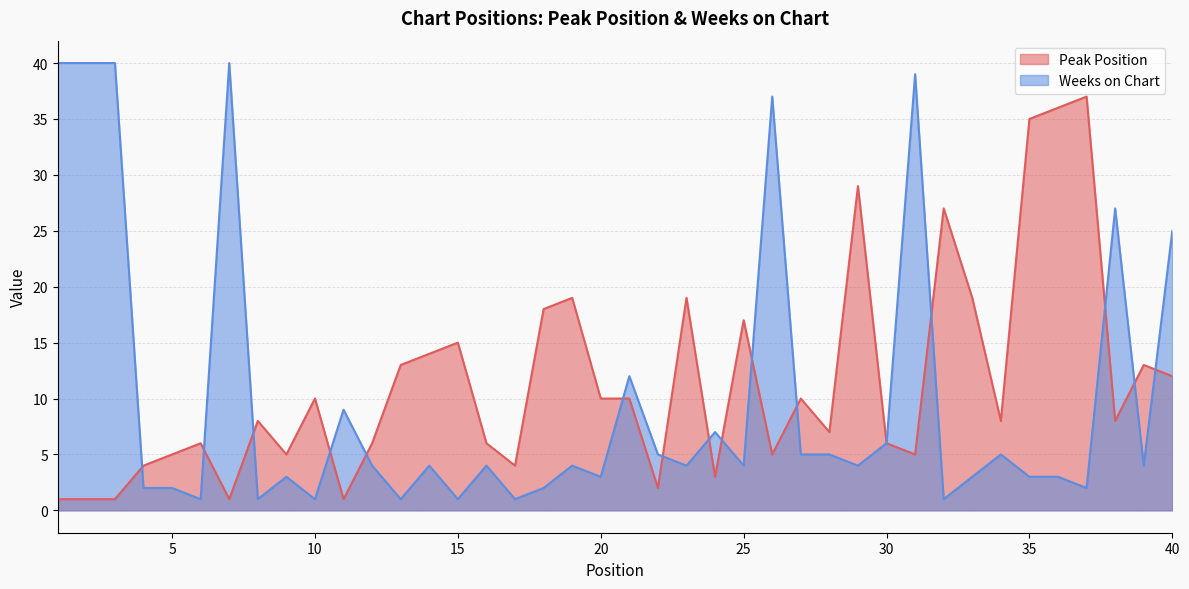

True or false: Peak Position has a value of 27 at 32.

True